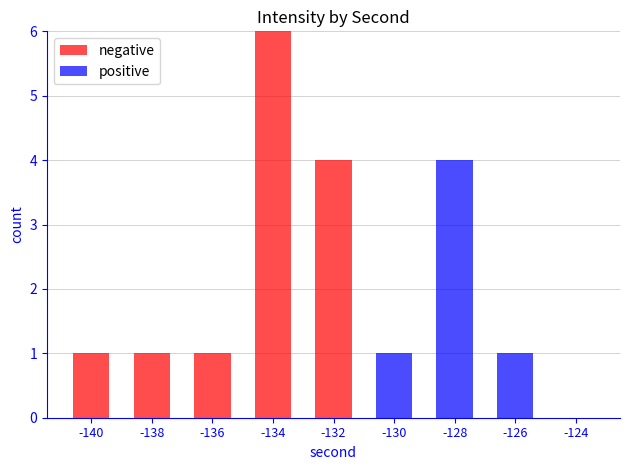

What is the difference between the negative values at -130 and -134?

6